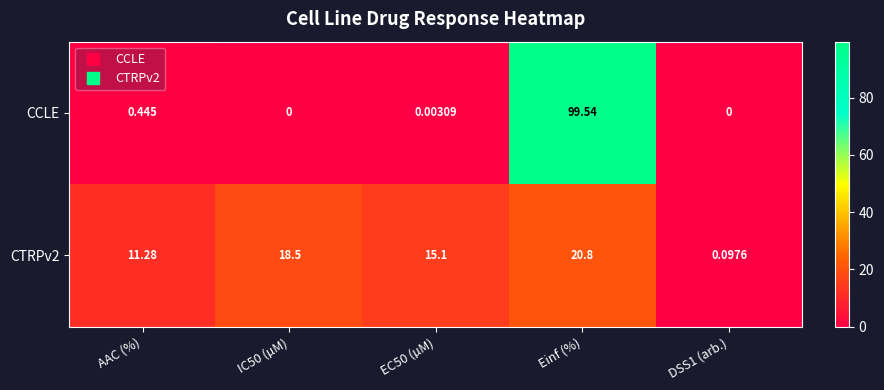

At which label is CTRPv2 closest to 10?

AAC (%)